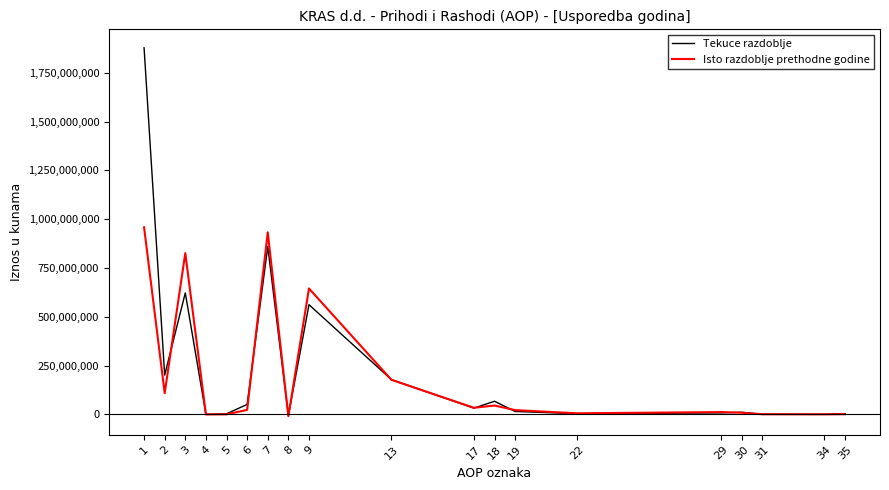

What is the difference between the highest and lowest values at 35?

2925746